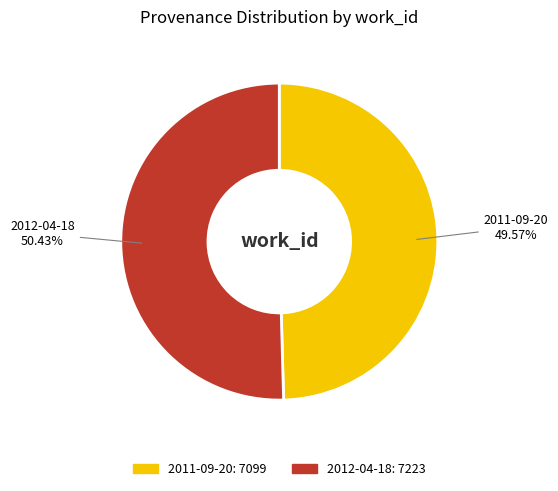

To the nearest percent, what is the difference between the 2012-04-18 and 2011-09-20 slice percentages?

1%